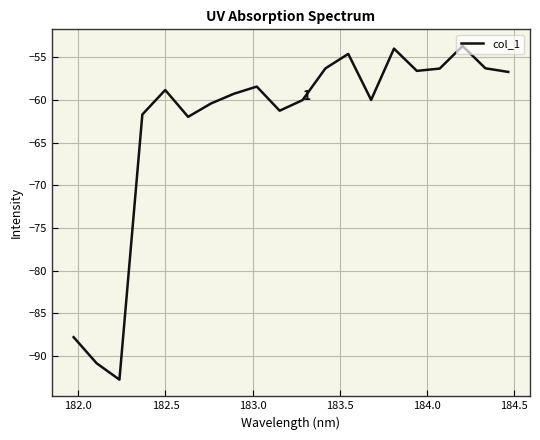

What is the smallest value displayed?

-92.8